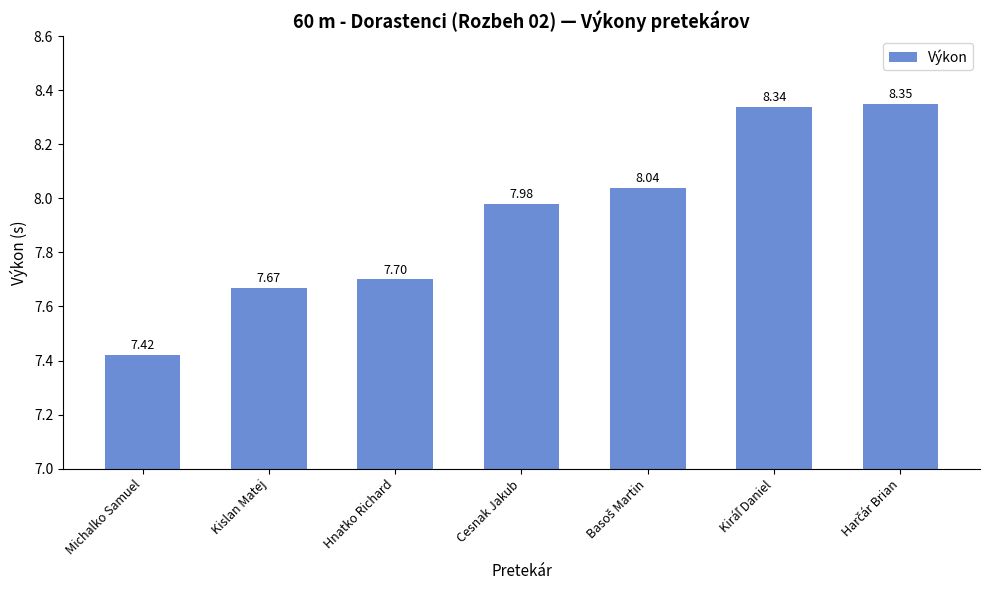

What is the difference between the maximum and minimum values?

0.9